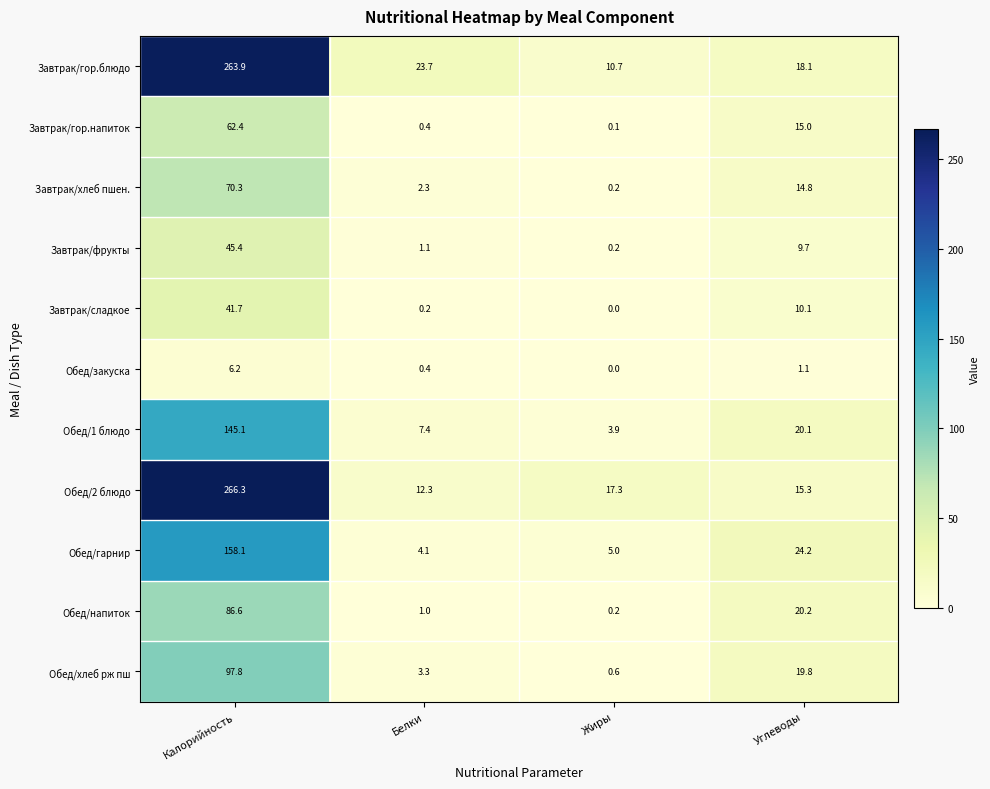

What is the sum of the Обед/хлеб рж пш values at Белки and Калорийность?

101.1